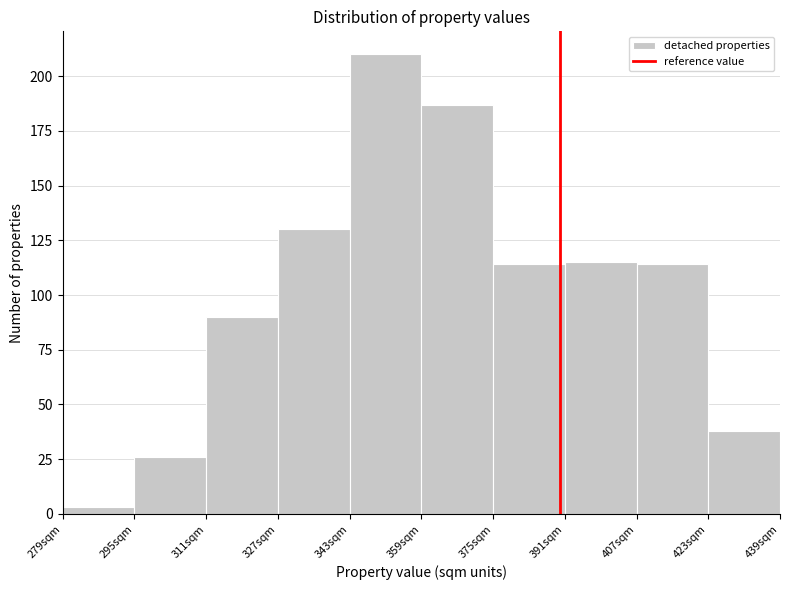

What is the height of the bar covering 311 to 327 on the x-axis? Neither the bar edges nor the heights are printed on the chart, so give them approximately, as read against the axes.

90